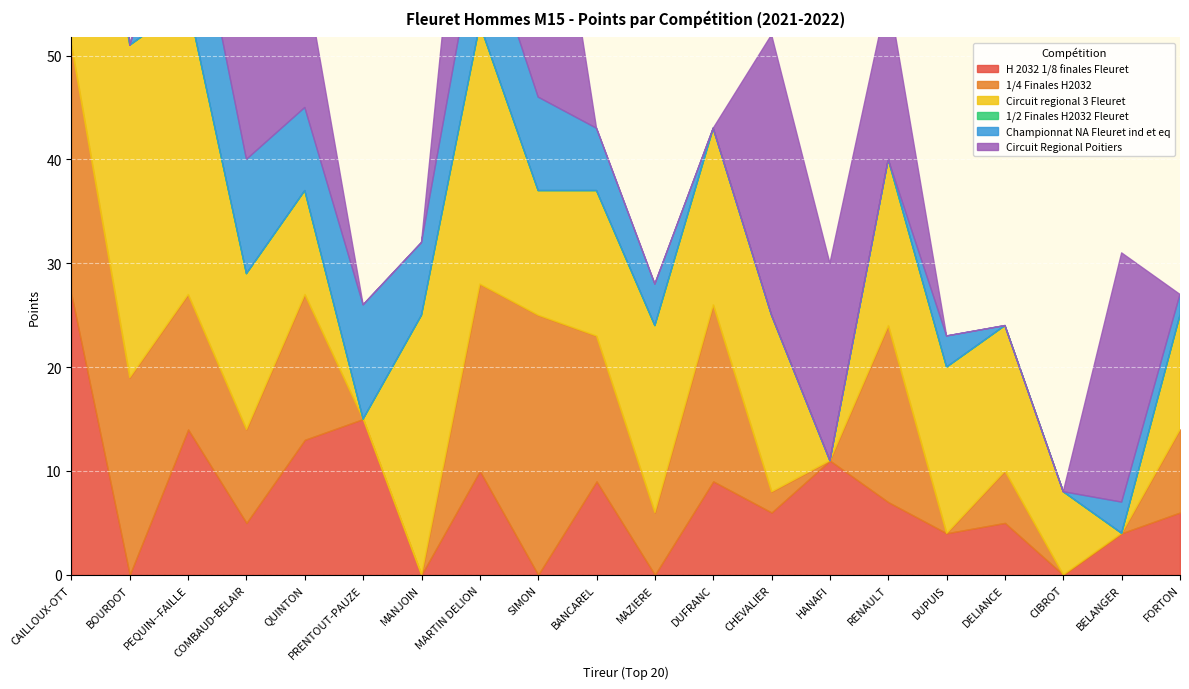

Reading left to right, what are all the values shown in this chart?

H 2032 1/8 finales Fleuret: CAILLOUX-OTT=27	BOURDOT=0	PEQUIN--FAILLE=14	COMBAUD-BELAIR=5	QUINTON=13	PRENTOUT-PAUZE=15	MANJOIN=0	MARTIN DELION=10	SIMON=0	BANCAREL=9	MAZIERE=0	DUFRANC=9	CHEVALIER=6	HANAFI=11	RENAULT=7	DUPUIS=4	DELIANCE=5	CIBROT=0	BELANGER=4	FORTON=6
1/4 Finales H2032: CAILLOUX-OTT=24	BOURDOT=19	PEQUIN--FAILLE=13	COMBAUD-BELAIR=9	QUINTON=14	PRENTOUT-PAUZE=0	MANJOIN=0	MARTIN DELION=18	SIMON=25	BANCAREL=14	MAZIERE=6	DUFRANC=17	CHEVALIER=2	HANAFI=0	RENAULT=17	DUPUIS=0	DELIANCE=5	CIBROT=0	BELANGER=0	FORTON=8
Circuit regional 3 Fleuret: CAILLOUX-OTT=31	BOURDOT=32	PEQUIN--FAILLE=28	COMBAUD-BELAIR=15	QUINTON=10	PRENTOUT-PAUZE=0	MANJOIN=25	MARTIN DELION=25	SIMON=12	BANCAREL=14	MAZIERE=18	DUFRANC=17	CHEVALIER=17	HANAFI=0	RENAULT=16	DUPUIS=16	DELIANCE=14	CIBROT=8	BELANGER=0	FORTON=11
1/2 Finales H2032 Fleuret: CAILLOUX-OTT=42	BOURDOT=0	PEQUIN--FAILLE=0	COMBAUD-BELAIR=0	QUINTON=0	PRENTOUT-PAUZE=0	MANJOIN=0	MARTIN DELION=0	SIMON=0	BANCAREL=0	MAZIERE=0	DUFRANC=0	CHEVALIER=0	HANAFI=0	RENAULT=0	DUPUIS=0	DELIANCE=0	CIBROT=0	BELANGER=0	FORTON=0
Championnat NA Fleuret ind et eq: CAILLOUX-OTT=17	BOURDOT=0	PEQUIN--FAILLE=13	COMBAUD-BELAIR=11	QUINTON=8	PRENTOUT-PAUZE=11	MANJOIN=7	MARTIN DELION=10	SIMON=9	BANCAREL=6	MAZIERE=4	DUFRANC=0	CHEVALIER=0	HANAFI=0	RENAULT=0	DUPUIS=3	DELIANCE=0	CIBROT=0	BELANGER=3	FORTON=2
Circuit Regional Poitiers: CAILLOUX-OTT=45	BOURDOT=0	PEQUIN--FAILLE=3	COMBAUD-BELAIR=15	QUINTON=13	PRENTOUT-PAUZE=0	MANJOIN=0	MARTIN DELION=25	SIMON=33	BANCAREL=0	MAZIERE=0	DUFRANC=0	CHEVALIER=27	HANAFI=19	RENAULT=16	DUPUIS=0	DELIANCE=0	CIBROT=0	BELANGER=24	FORTON=0